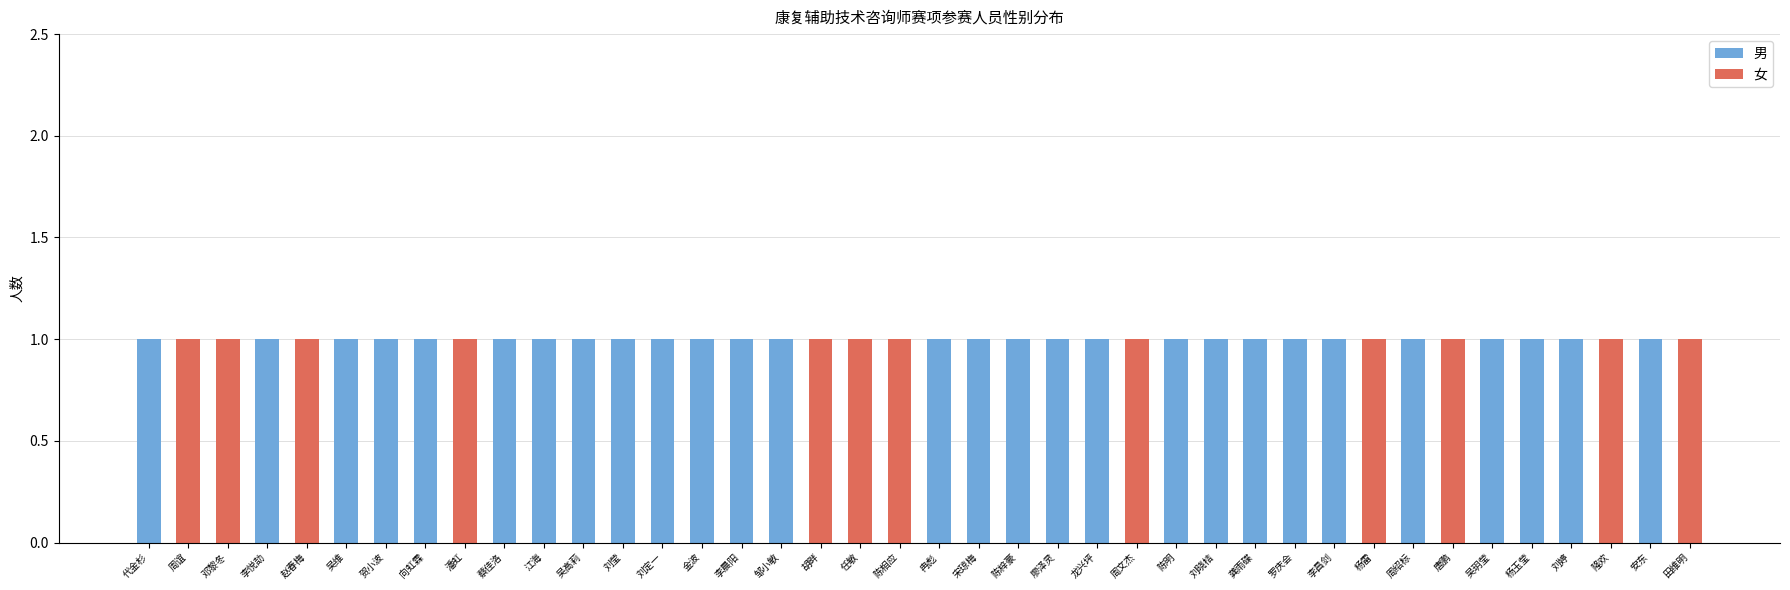

What is the sum of all 男 values?

28